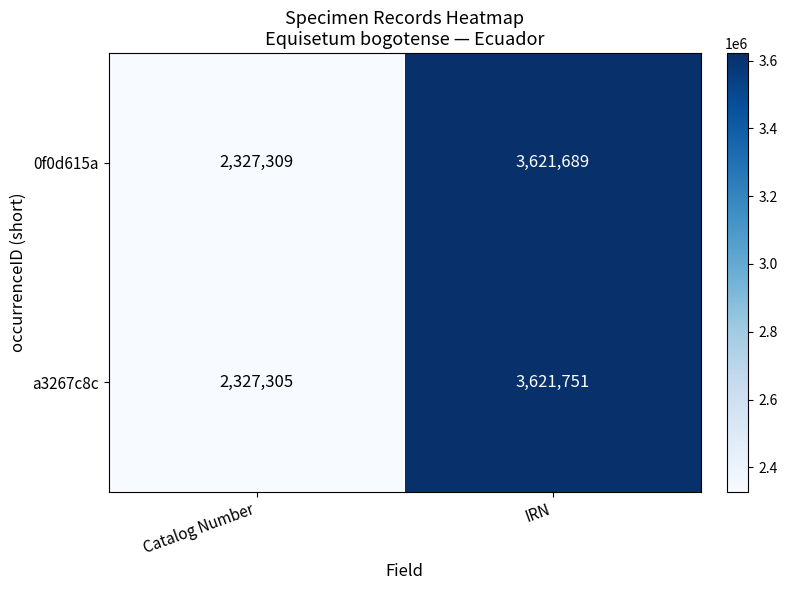

What is the total value across all series at Catalog Number?

4654614